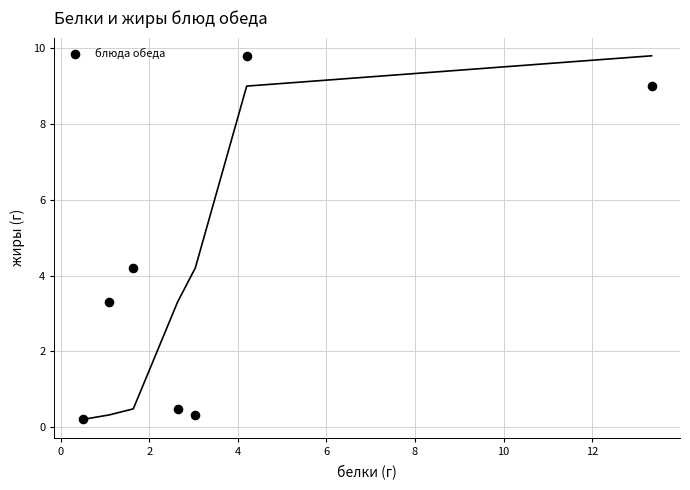

What Y value in the scatter plot is closest to 5?

4.2